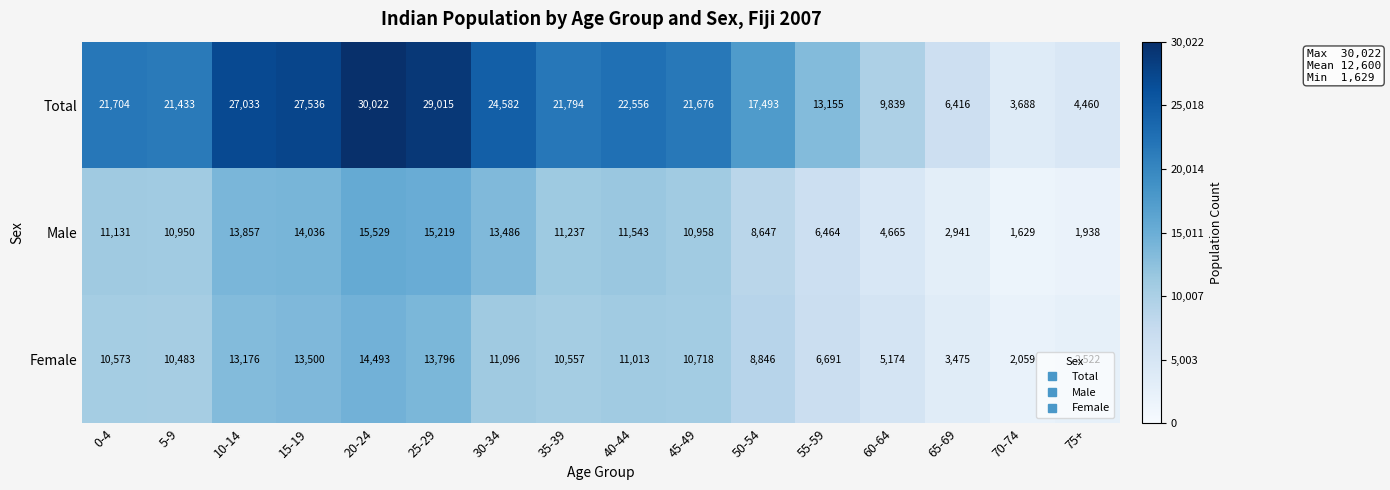

Where is Total nearest to the value 16855?

50-54